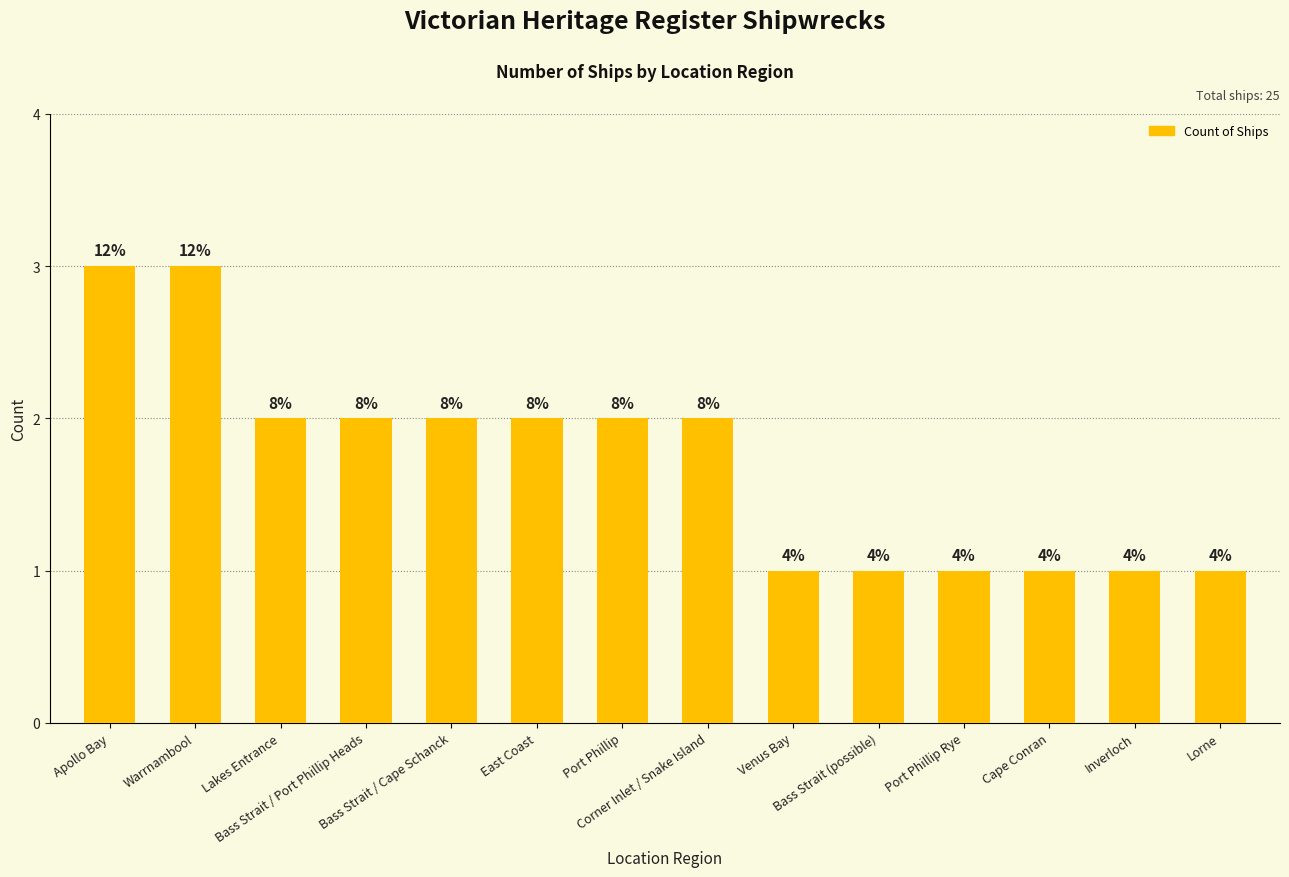

Reading left to right, list all the values displayed in this chart.

Apollo Bay=3	Warrnambool=3	Lakes Entrance=2	Bass Strait / Port Phillip Heads=2	Bass Strait / Cape Schanck=2	East Coast=2	Port Phillip=2	Corner Inlet / Snake Island=2	Venus Bay=1	Bass Strait (possible)=1	Port Phillip Rye=1	Cape Conran=1	Inverloch=1	Lorne=1